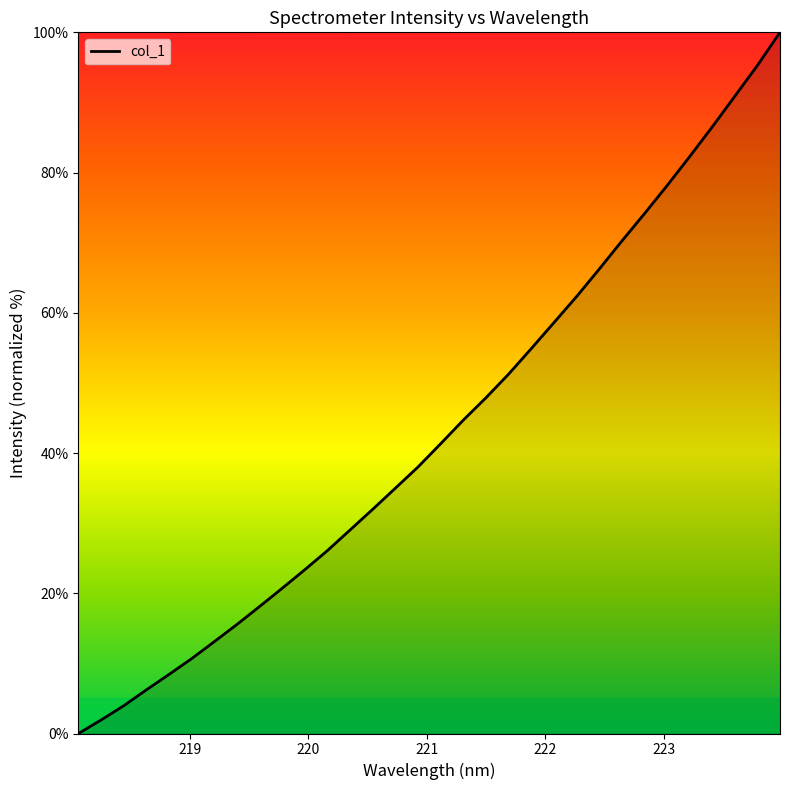

Reading left to right, list all the values displayed in this chart.

0.0	1.9	4.0	6.2	8.4	10.7	13.1	15.6	18.1	20.7	23.4	26.1	29.1	32.0	35.0	38.0	41.3	44.7	47.9	51.3	54.9	58.6	62.3	66.2	70.2	74.1	78.1	82.3	86.5	90.9	95.3	100.0